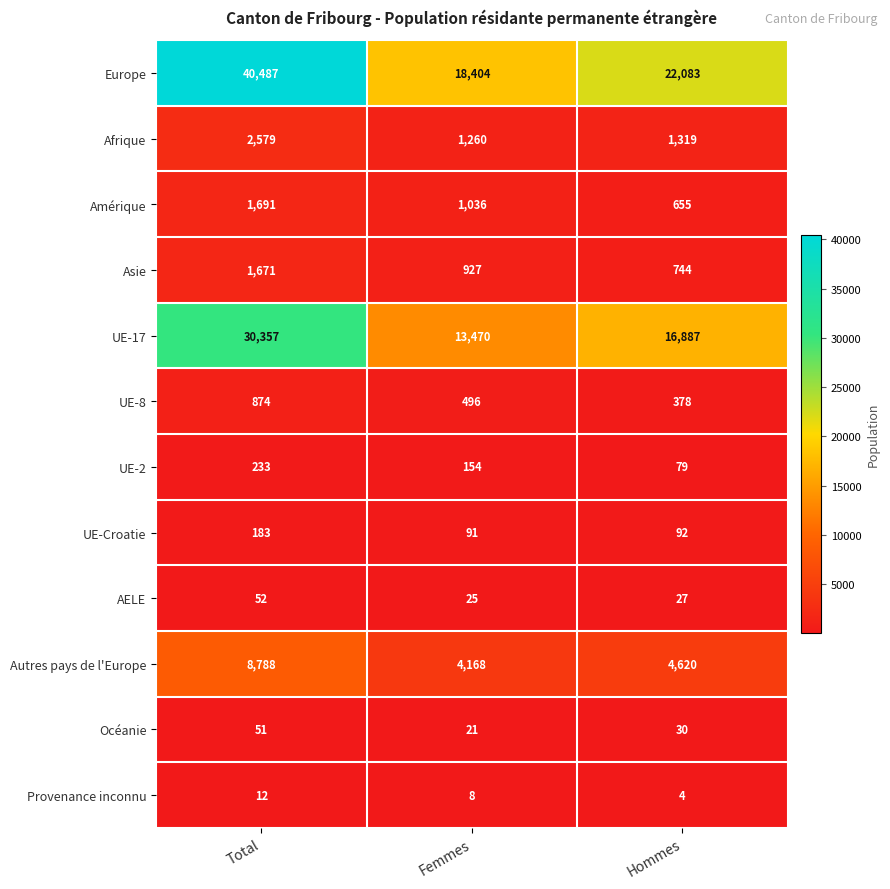

Rank the series by their maximum value, from lowest to highest.

Provenance inconnu, Océanie, AELE, UE-Croatie, UE-2, UE-8, Asie, Amérique, Afrique, Autres pays de l'Europe, UE-17, Europe